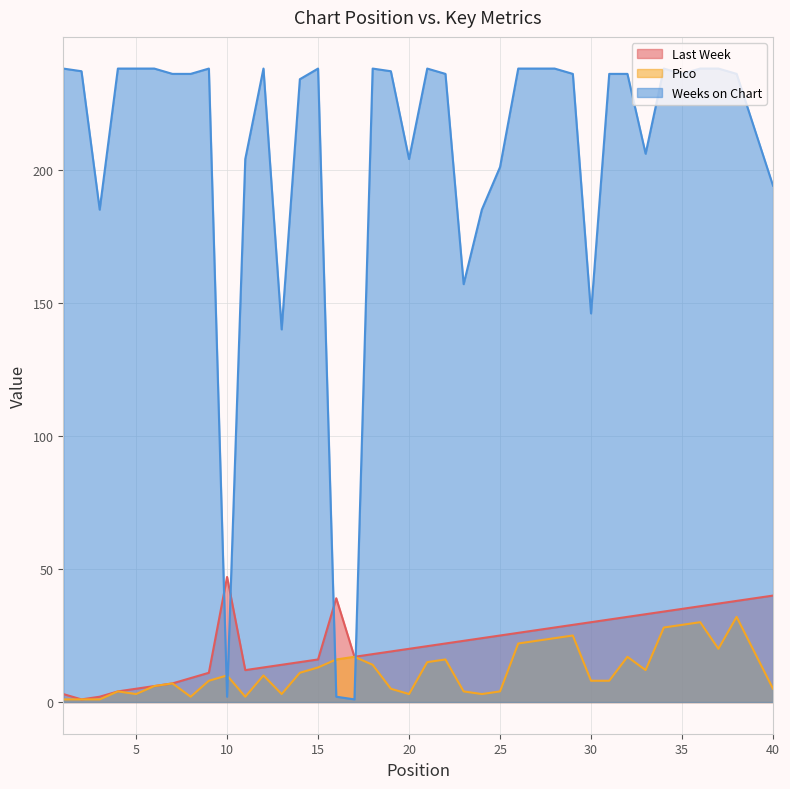

What are all the series names shown in the legend?

Last Week, Pico, Weeks on Chart